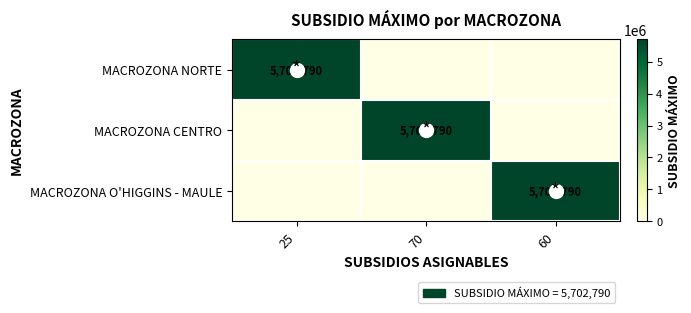

Which category has the highest value across all series?

25